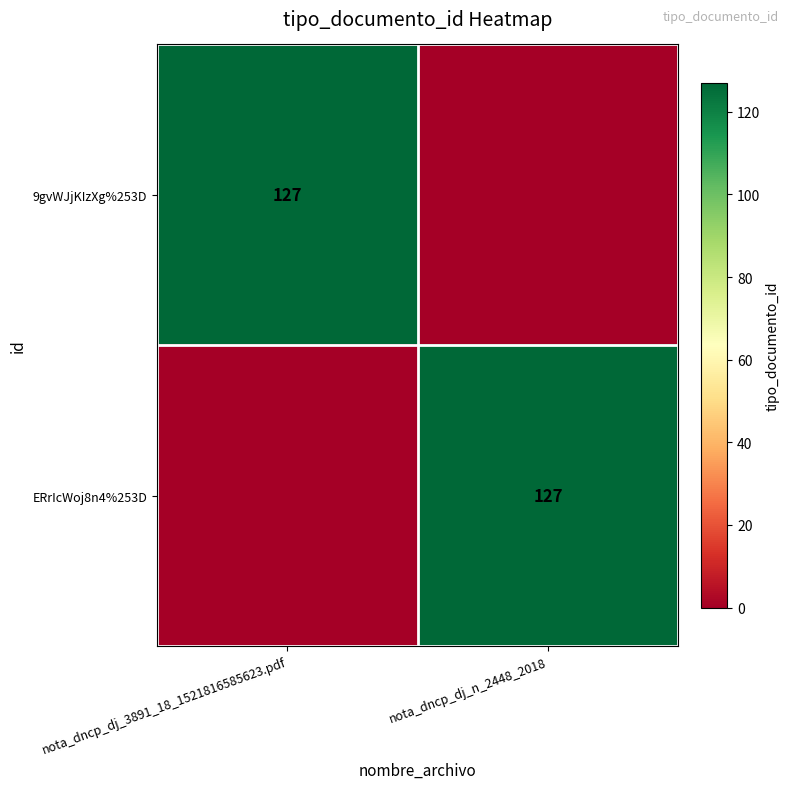

Which has a higher value, nota_dncp_dj_3891_18_1521816585623.pdf or nota_dncp_dj_n_2448_2018?

nota_dncp_dj_3891_18_1521816585623.pdf